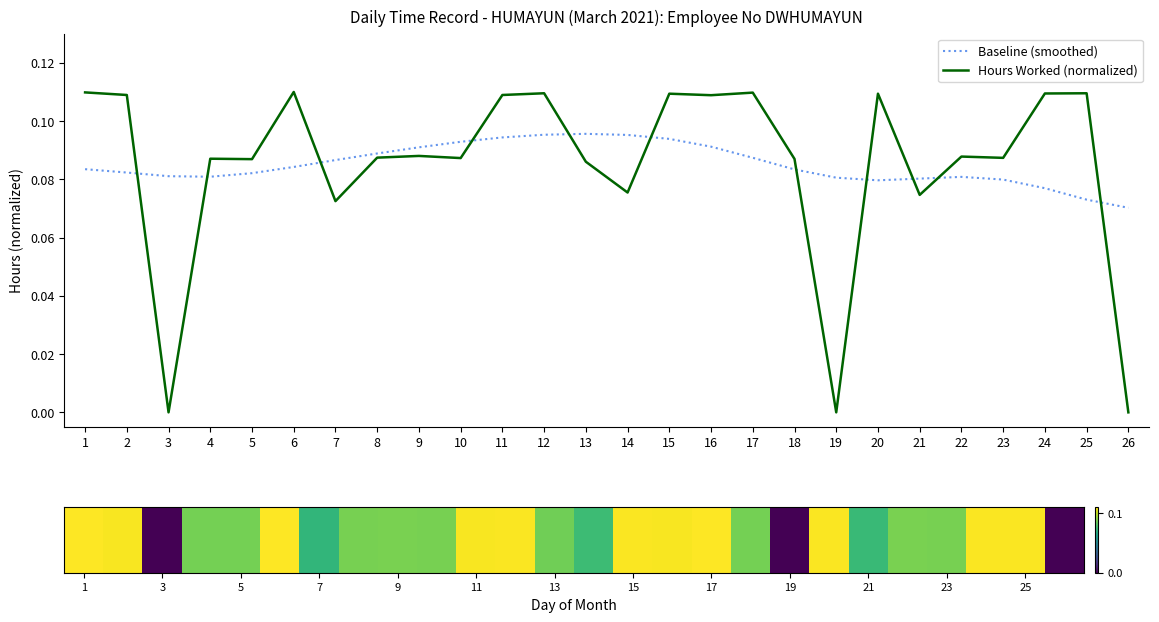

Is the value of Hours Worked (normalized) at 20 greater than the value of Baseline (smoothed) at 23?

Yes